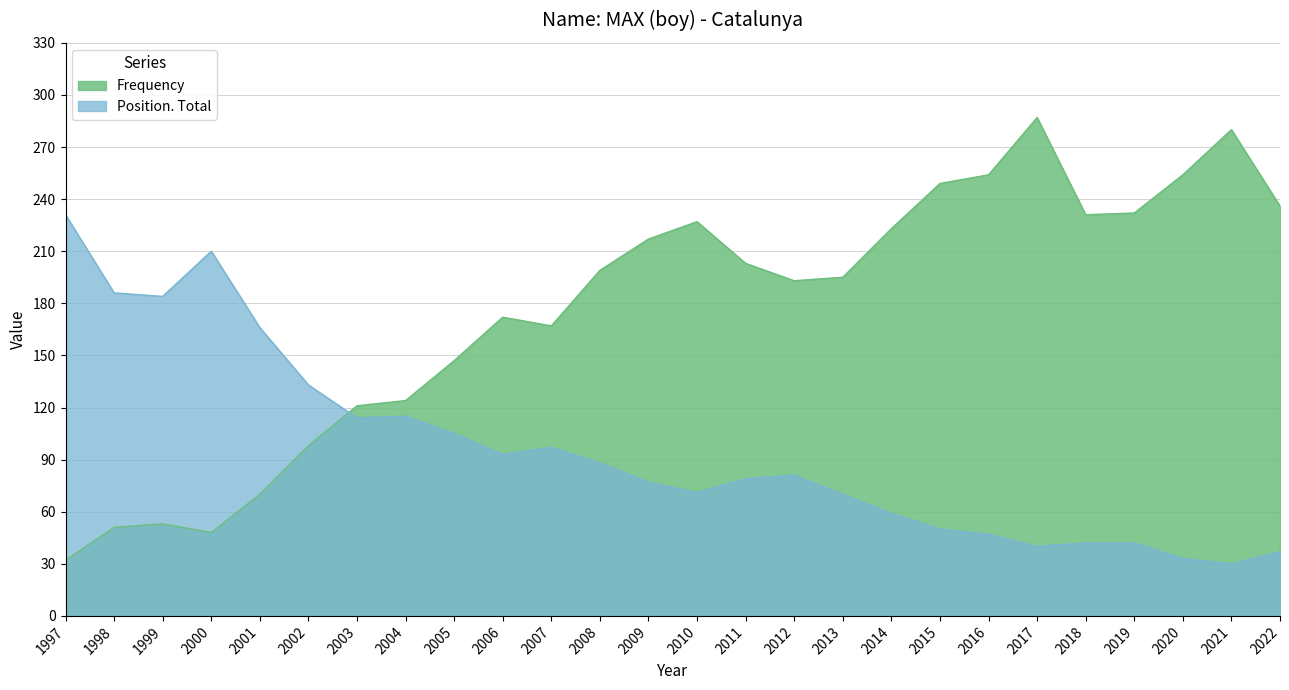

At which category does the chart reach its minimum across all series?

2021